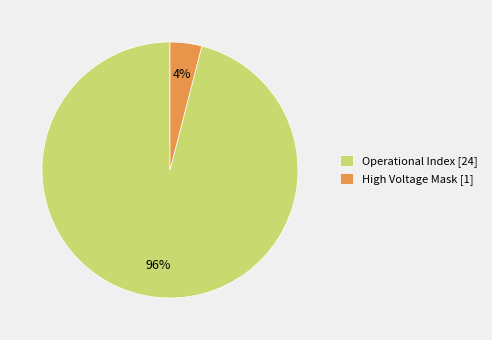

How many slices are in this pie chart?

2